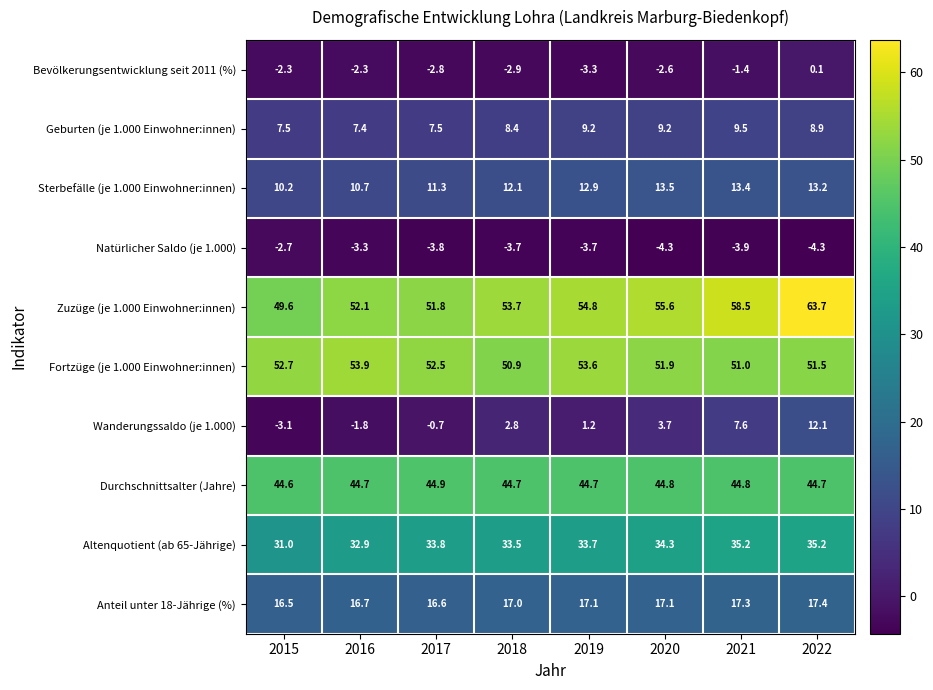

What is the difference between the second highest and minimum values in the Anteil unter 18-Jährige (%) series?

0.8